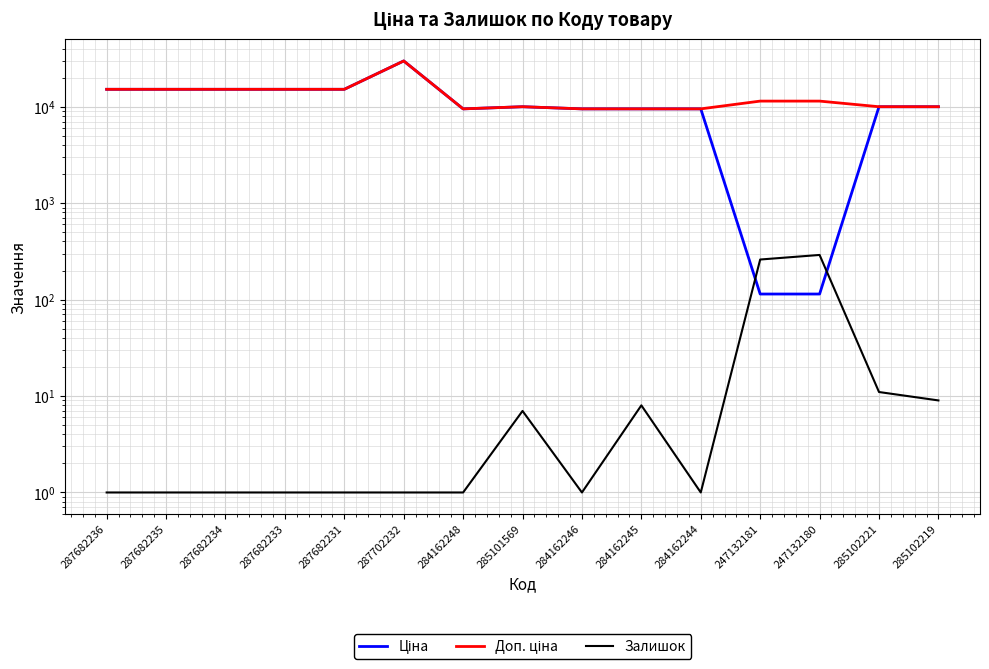

What position from the right is 284162248?

9